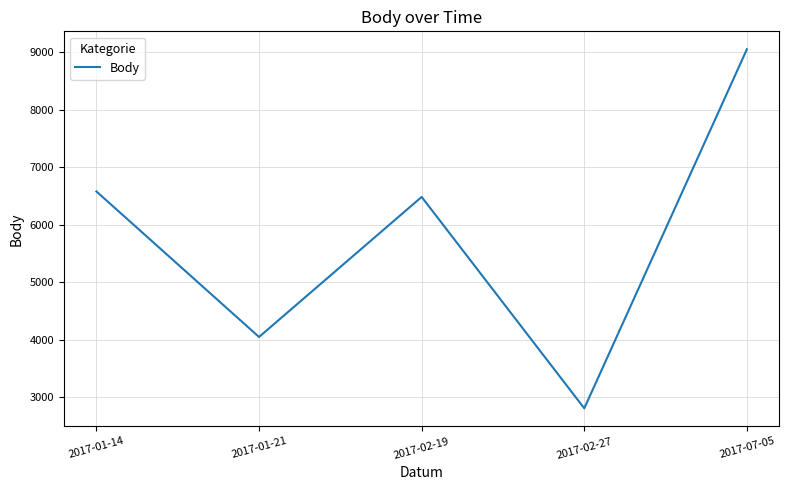

True or false: the data shows 4047 at 2017-01-21.

True